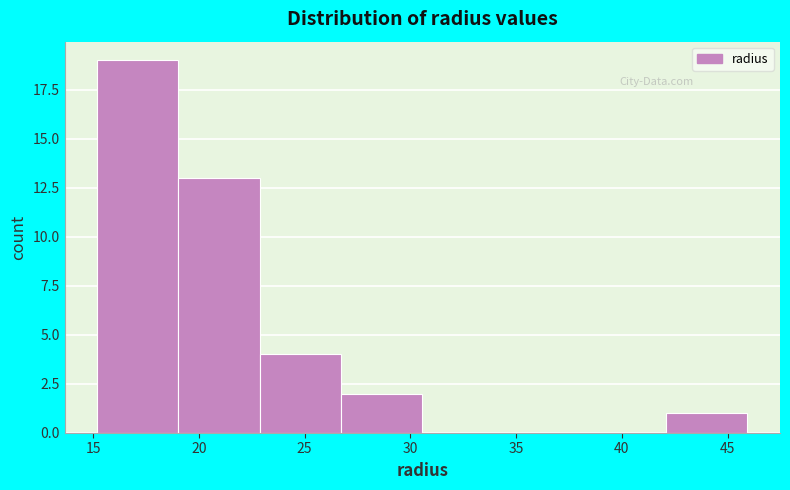

Reading left to right, transcribe this chart: for each bar, give the range it covers on the x-axis and its height. Neither the bar edges nor the heights are printed on the chart, so give them approximately, as read against the axes.

15.0 to 19.0: 19
19.0 to 23.0: 13
23.0 to 26.5: 4
26.5 to 30.5: 2
30.5 to 34.5: 0
34.5 to 38.5: 0
38.5 to 42.0: 0
42.0 to 46.0: 1